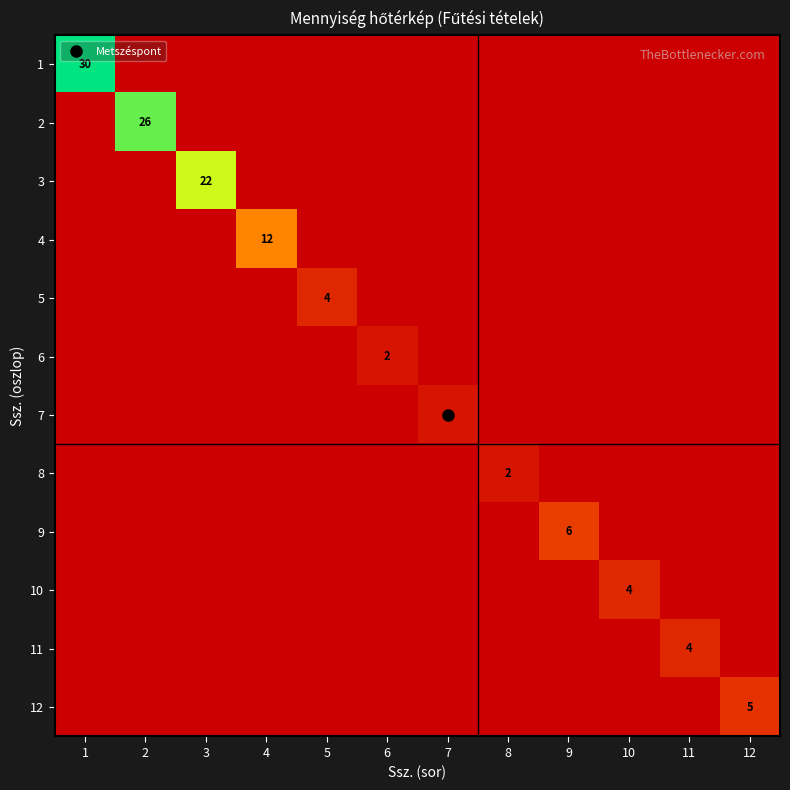

Is the value of 6 at 2 greater than the value of 3 at 9?

No